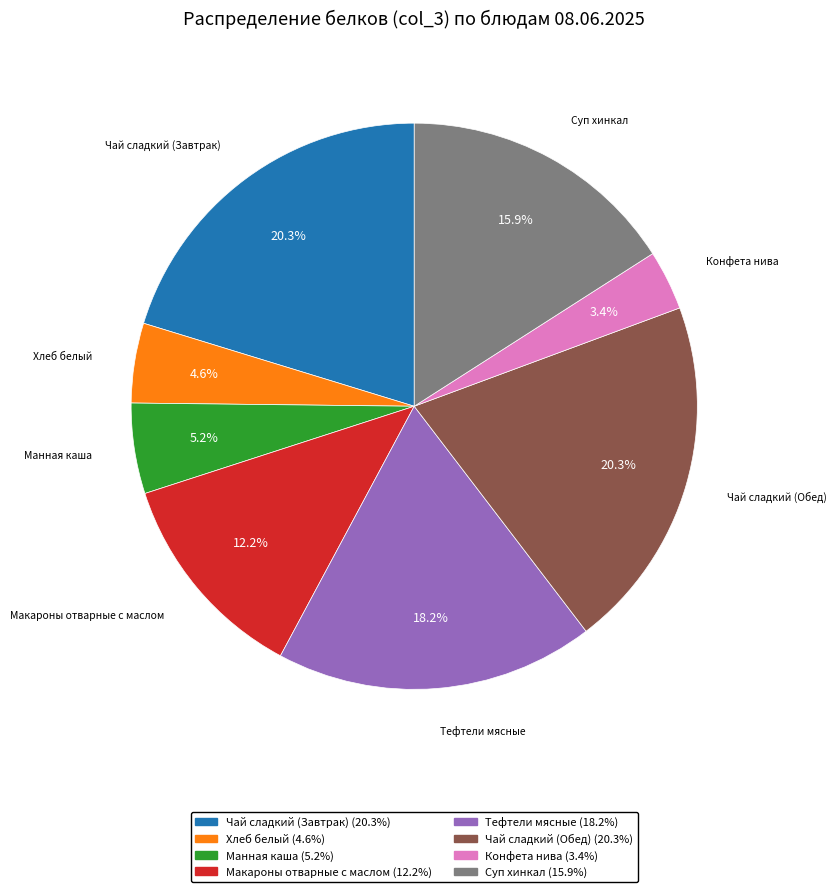

How many segments does this pie chart have?

8